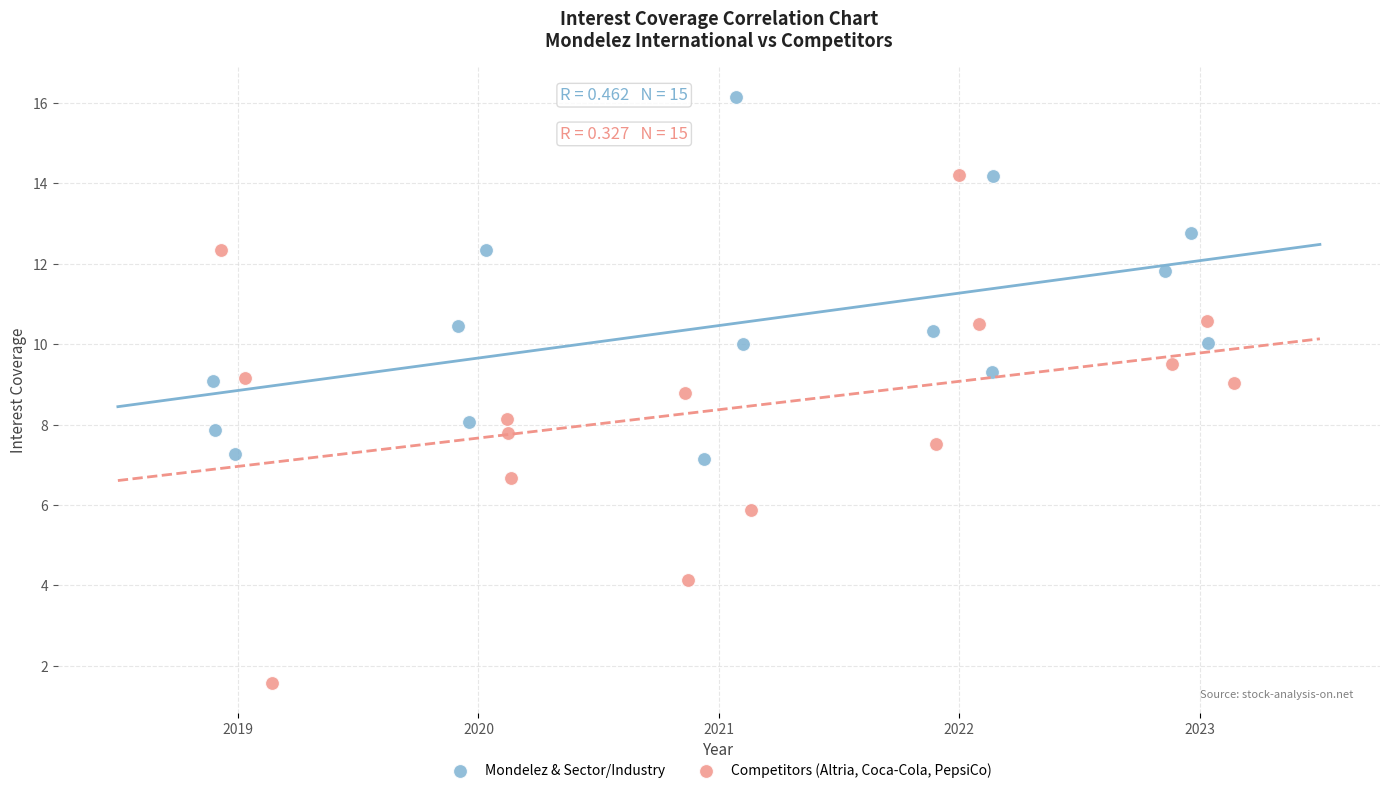

Which series reaches the maximum Y coordinate?

Mondelez & Sector/Industry